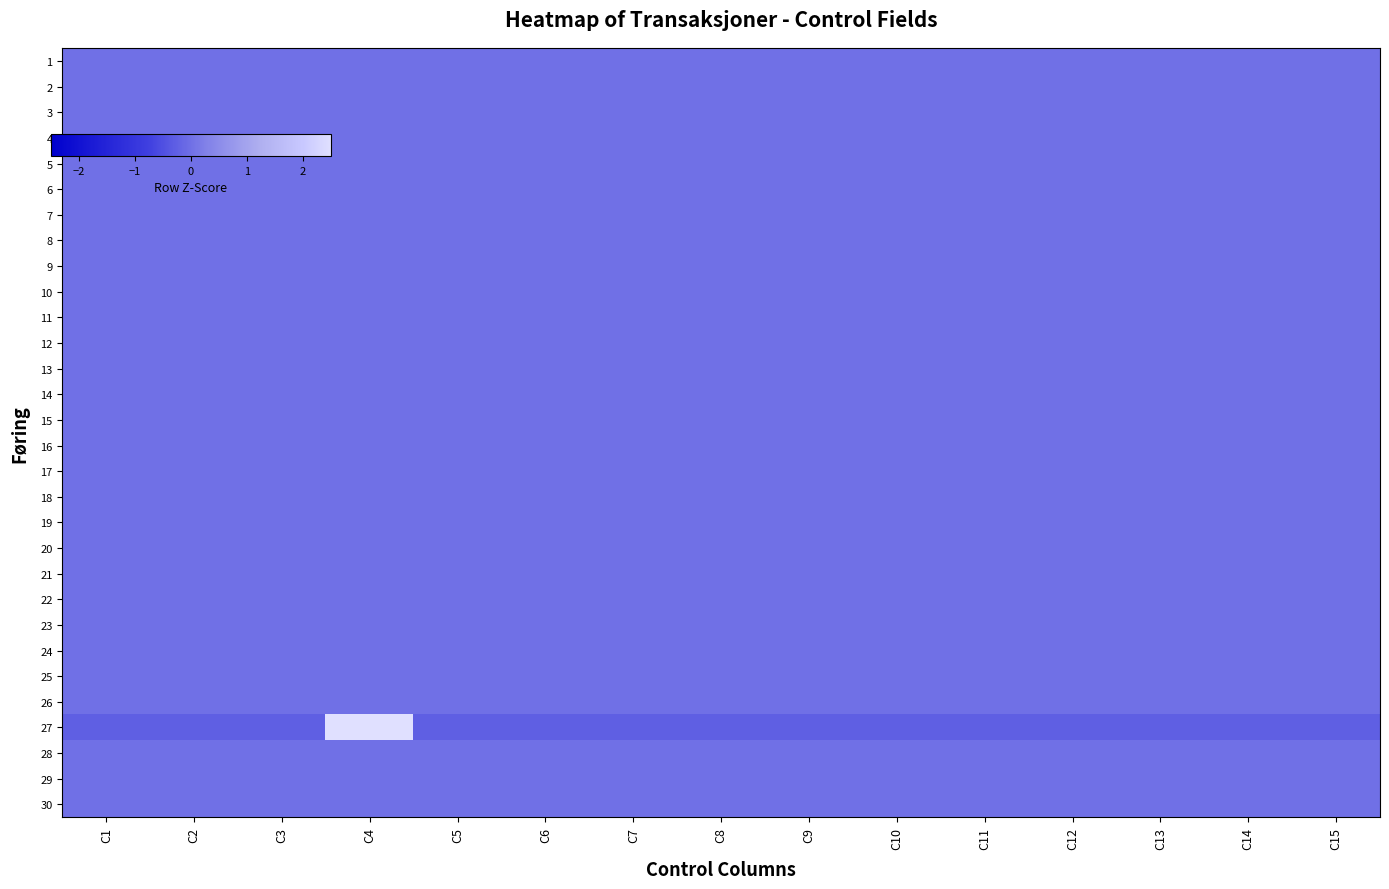

Between C5 and C10, which is larger?

C5